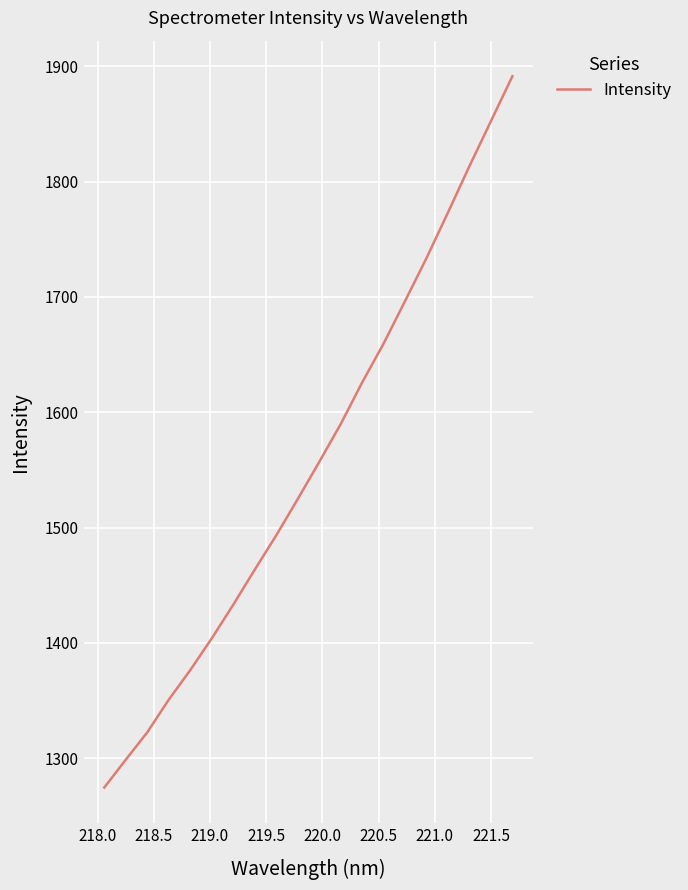

What is the smallest value displayed?

1274.7